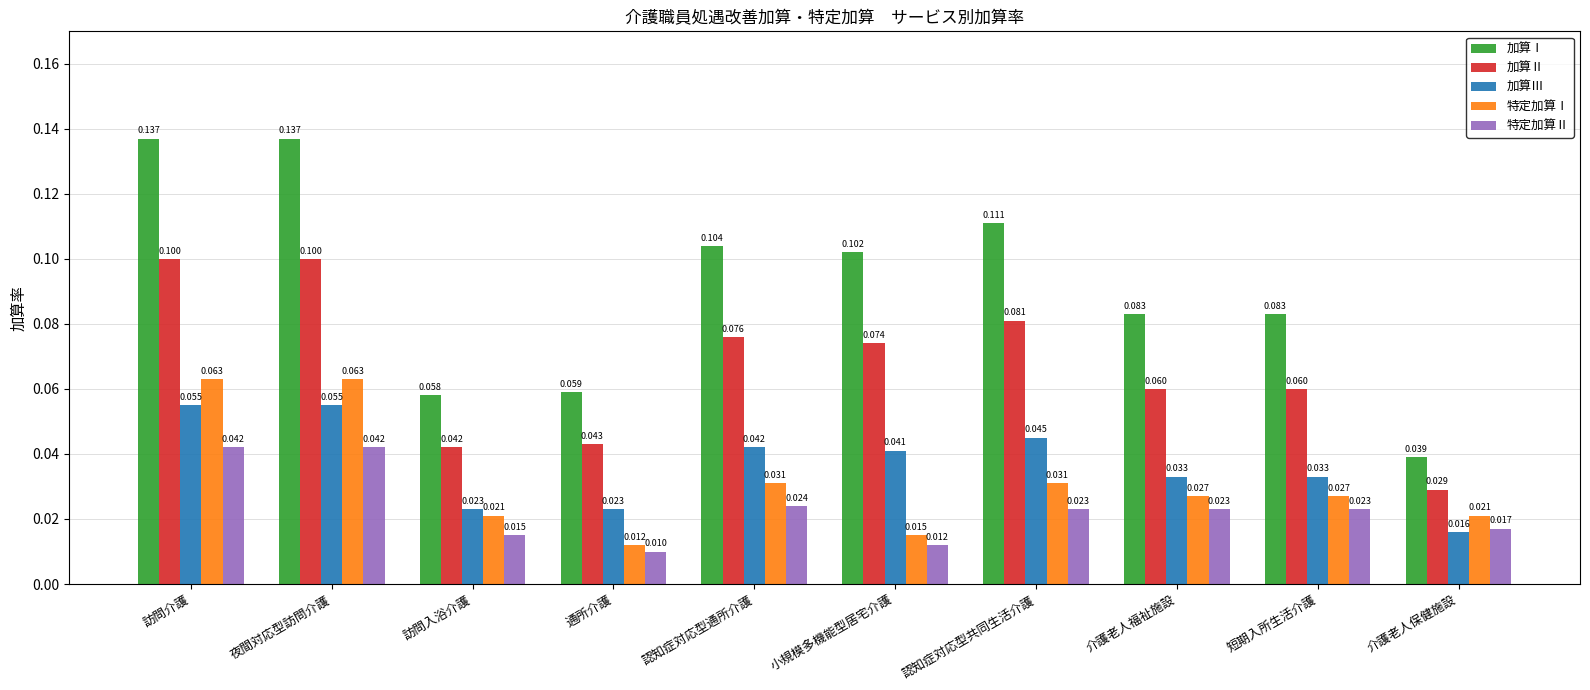

List the series in order of their peak value, lowest first.

特定加算Ⅱ, 加算Ⅲ, 特定加算Ⅰ, 加算Ⅱ, 加算Ⅰ